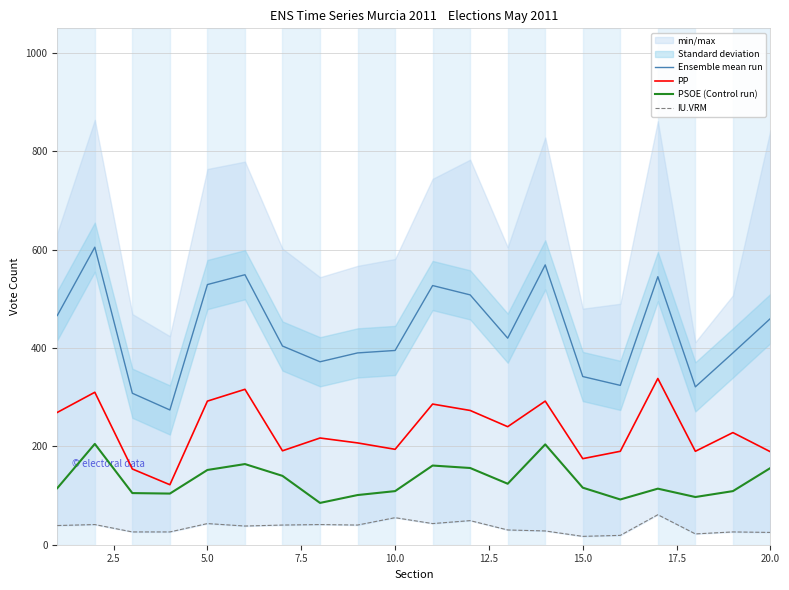

True or false: Ensemble mean run and PSOE (Control run) intersect in this chart.

False